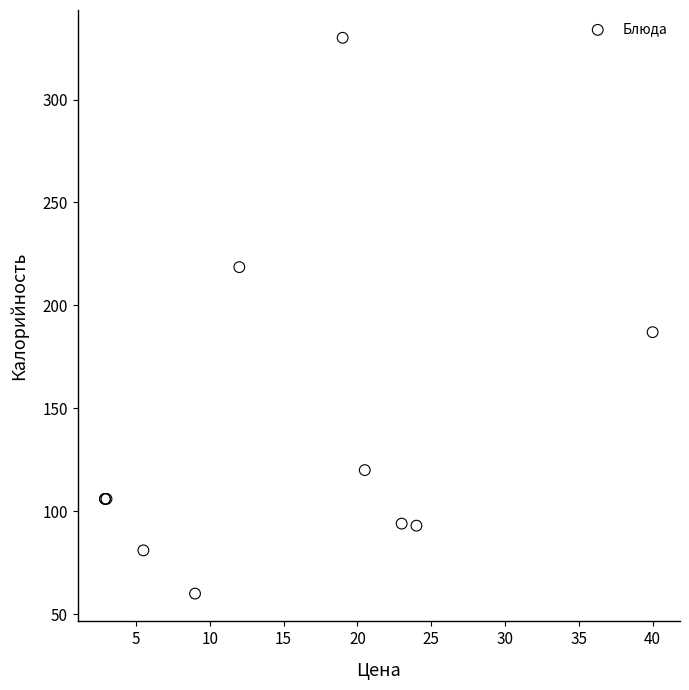

What Y value in the scatter plot is closest to 195?

187.0